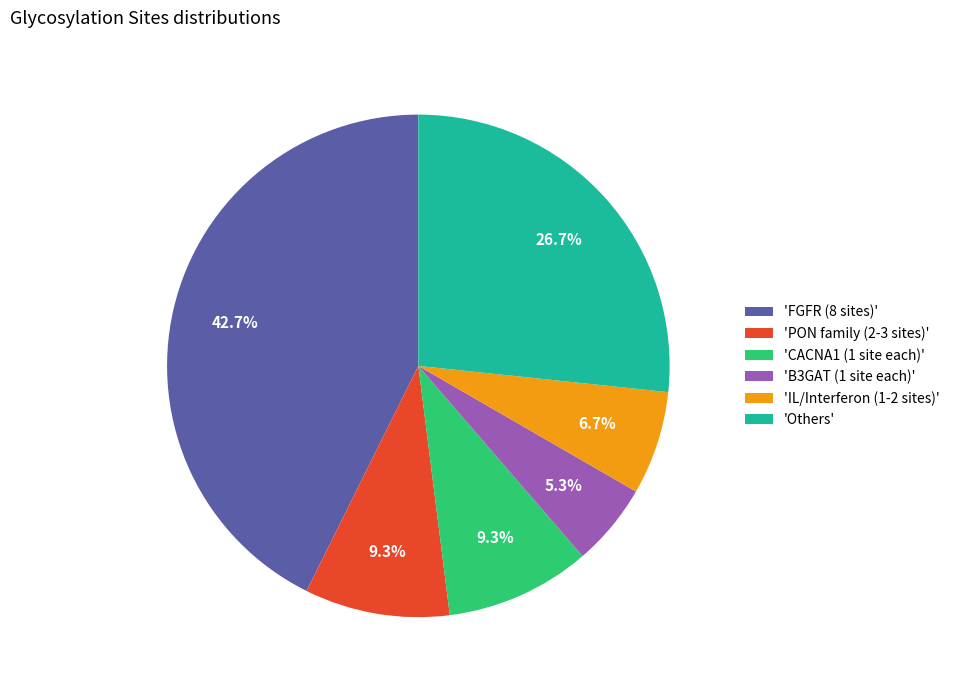

Is there any slice that represents more than half of the pie?

No